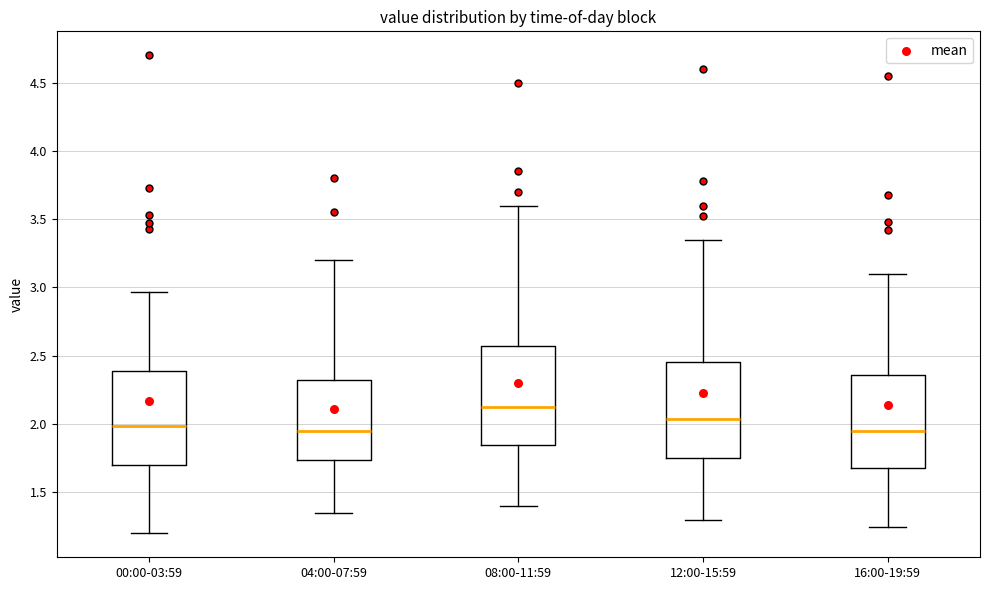

Which box's median line is the highest?

08:00-11:59